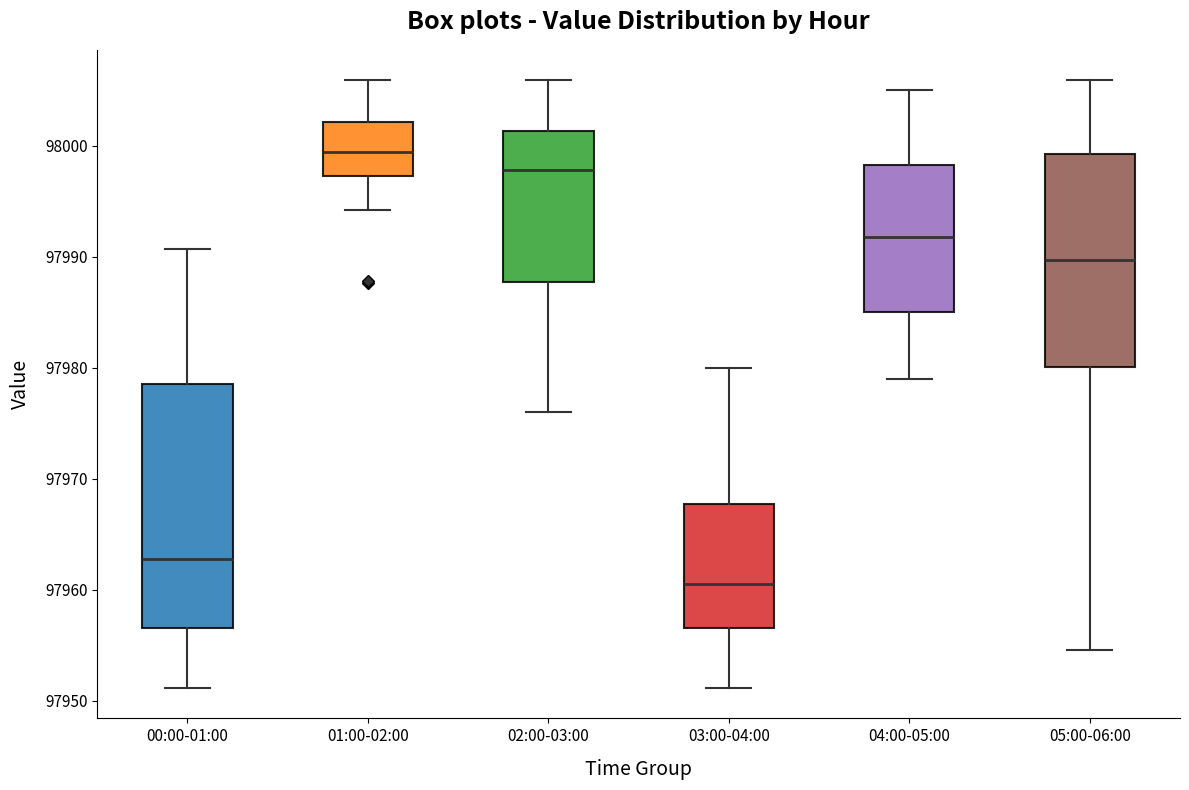

Reading left to right, transcribe this box plot: for each box, give where its median line is, the range the box spans, and where its two whiskers end, as read against the y-axis. The values are not printed on the chart, so give them approximately, as read against the axis.

00:00-01:00: median 97963, box 97957 to 97979, whiskers 97951 to 97991
01:00-02:00: median 97999, box 97997 to 98002, whiskers 97994 to 98006
02:00-03:00: median 97998, box 97988 to 98001, whiskers 97976 to 98006
03:00-04:00: median 97961, box 97957 to 97968, whiskers 97951 to 97980
04:00-05:00: median 97992, box 97985 to 97998, whiskers 97979 to 98005
05:00-06:00: median 97990, box 97980 to 97999, whiskers 97955 to 98006